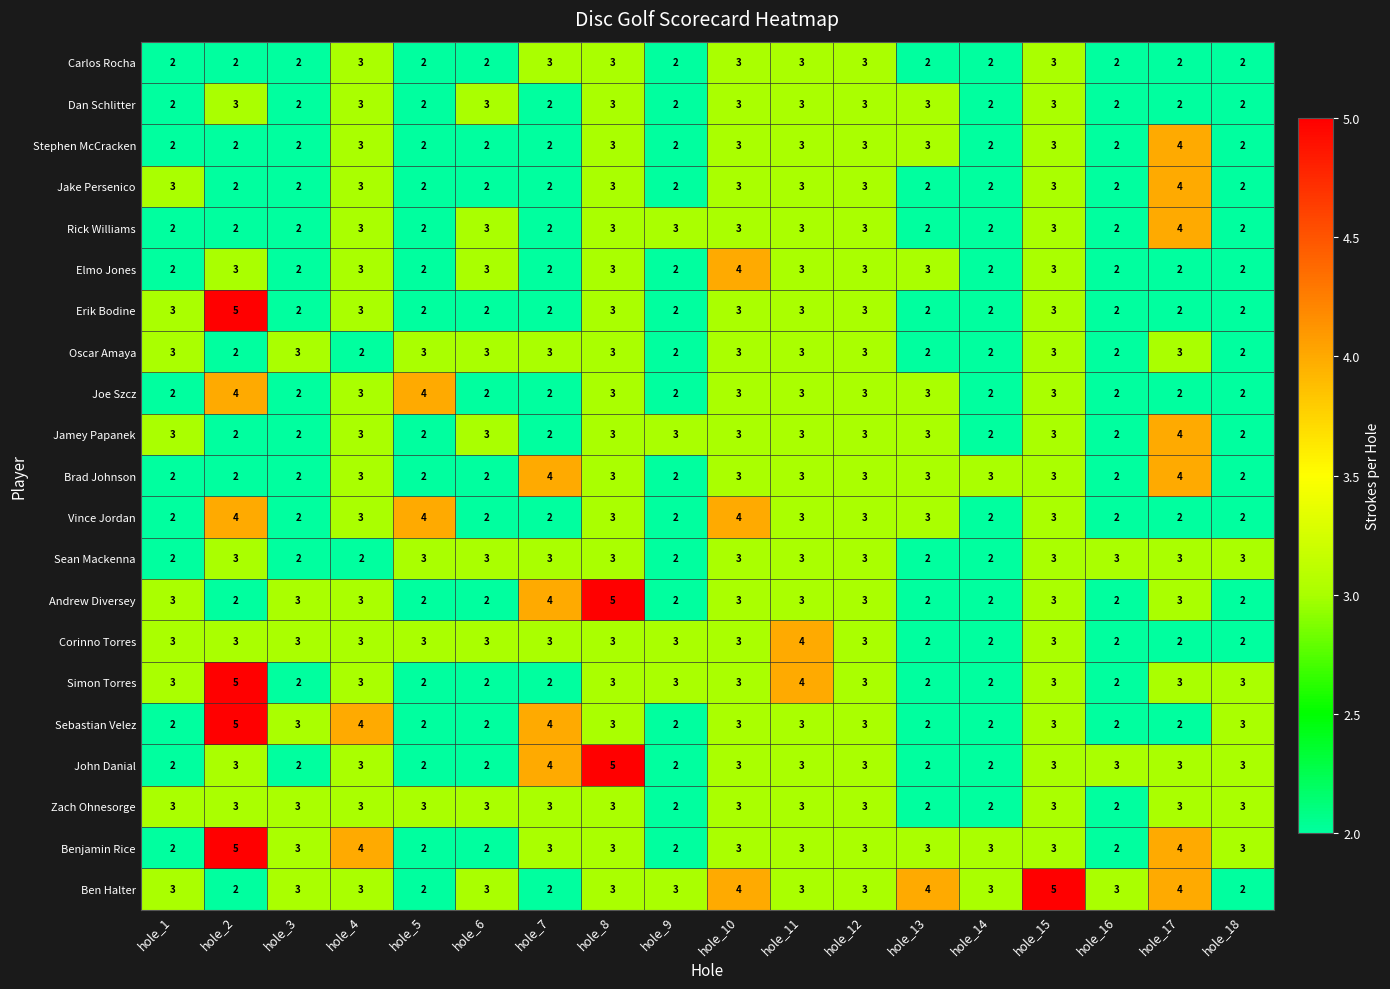

Which series changed the most between hole_15 and hole_16?

Ben Halter